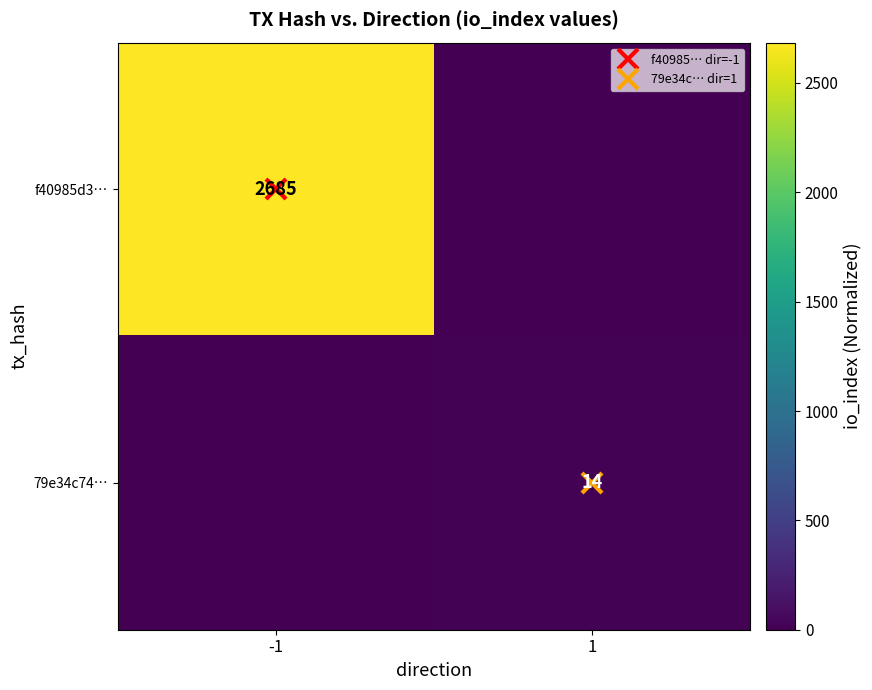

How many 79e34c74… values are between 0 and 14?

2